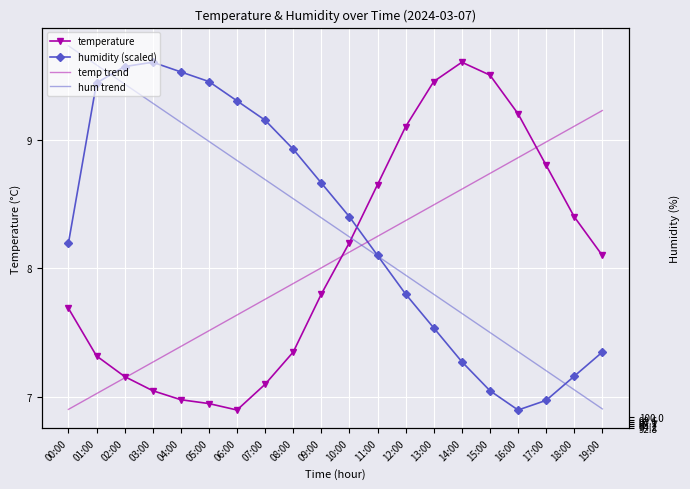

True or false: hum trend has more than 1 interior local peaks.

False